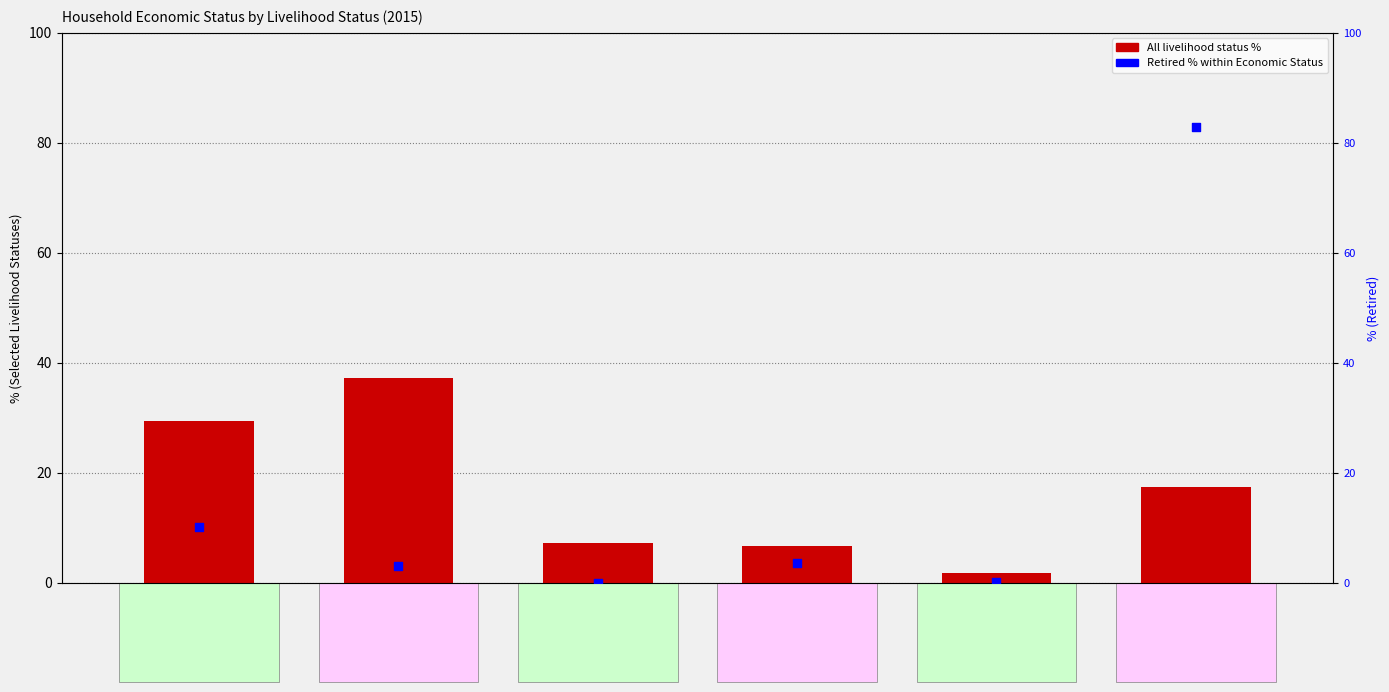

Is the value of All livelihood status at One+ persons
retired greater than the value of Retired % at Other
households?

Yes